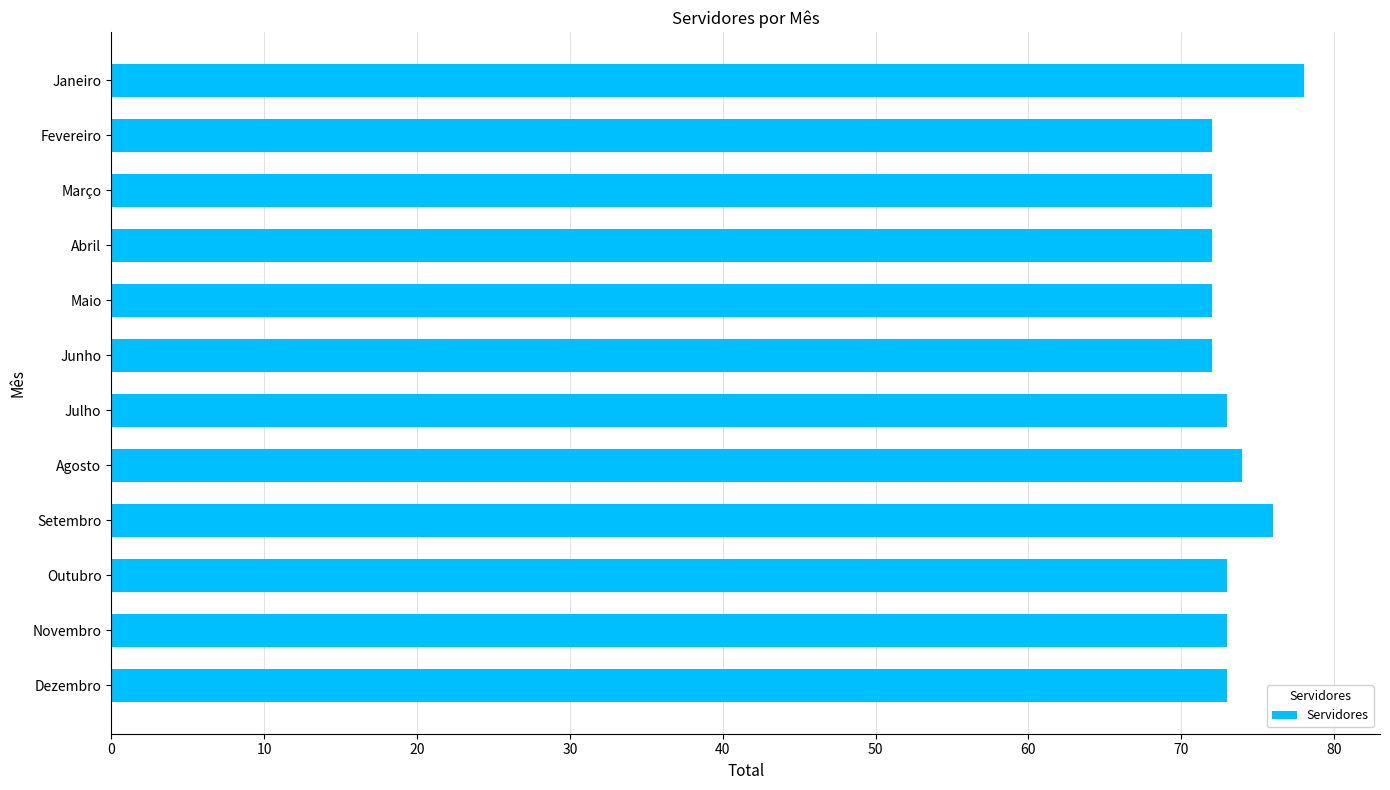

How many series are shown in this chart?

1